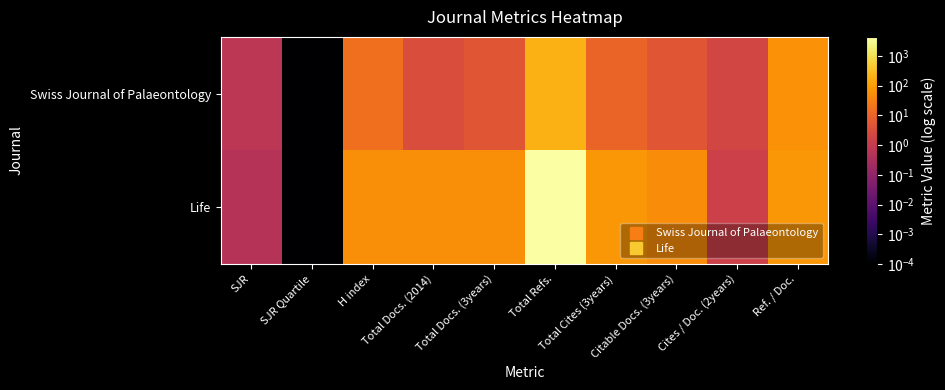

Reading left to right, extract all data points from this chart.

Swiss Journal of Palaeontology: SJR=0.7	SJR Quartile=0.0	H index=16.0	Total Docs. (2014)=3.0	Total Docs. (3years)=5.0	Total Refs.=191.0	Total Cites (3years)=10.0	Citable Docs. (3years)=5.0	Cites / Doc. (2years)=2.0	Ref. / Doc.=63.7
Life: SJR=0.5	SJR Quartile=0.0	H index=56.0	Total Docs. (2014)=57.0	Total Docs. (3years)=56.0	Total Refs.=4358.0	Total Cites (3years)=78.0	Citable Docs. (3years)=51.0	Cites / Doc. (2years)=1.5	Ref. / Doc.=76.5